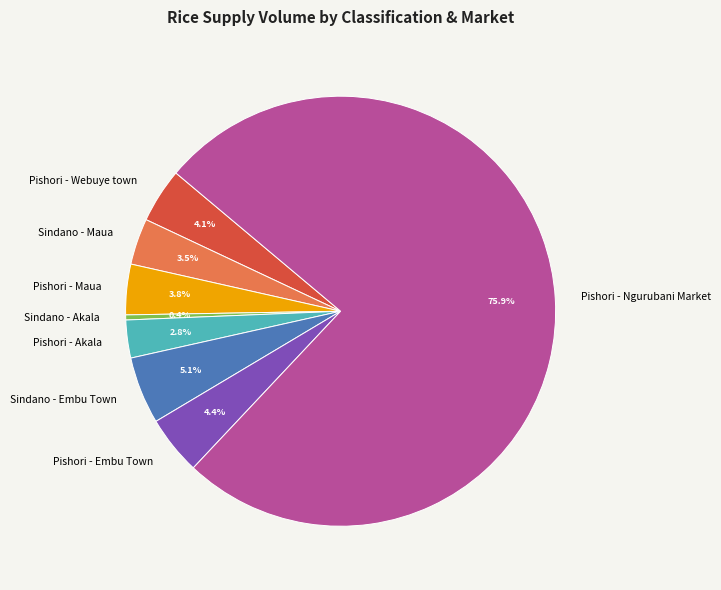

Does Sindano - Akala represent more than half of the total?

No